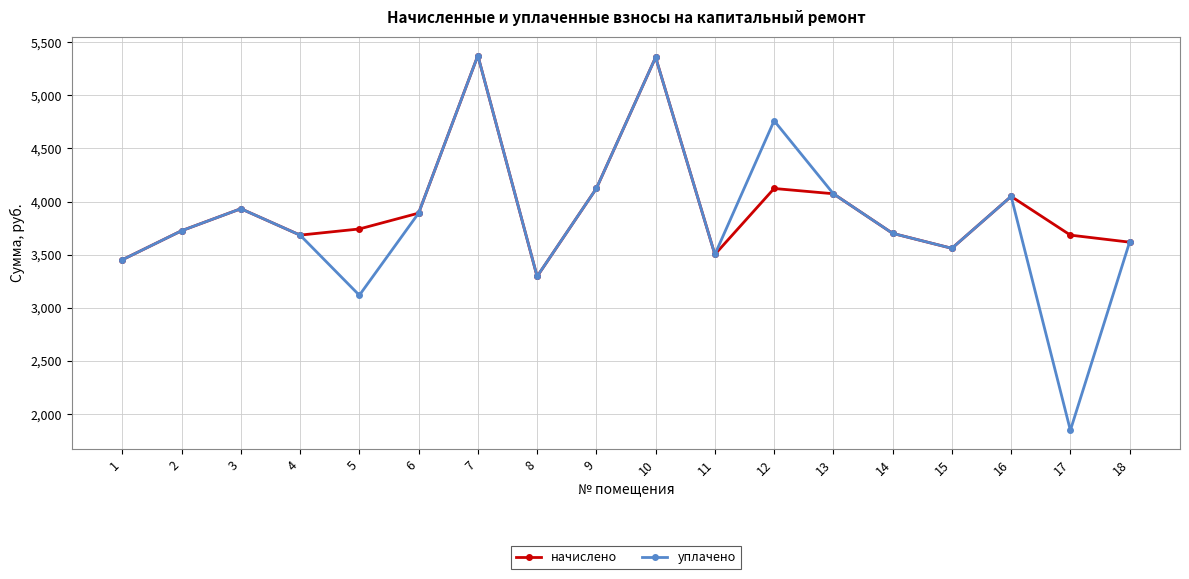

How many values in the начислено series are below 3742?

9